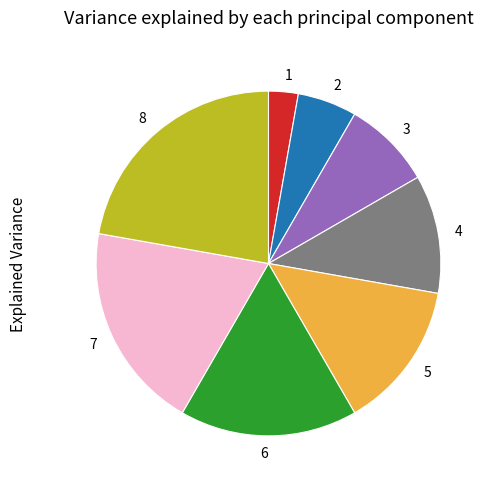

Does any single category account for the majority?

No